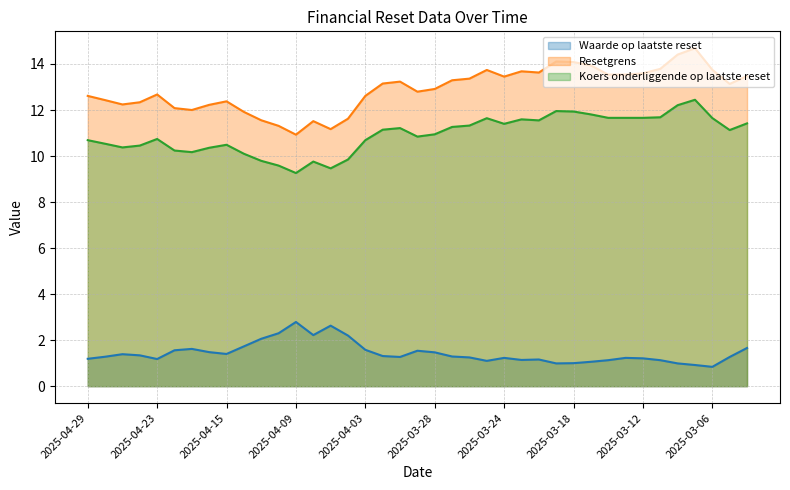

List the labels in order of Waarde op laatste reset value, smallest first.

2025-03-06, 2025-03-07, 2025-03-19, 2025-03-10, 2025-03-18, 2025-03-17, 2025-03-25, 2025-03-14, 2025-03-11, 2025-03-21, 2025-03-20, 2025-04-23, 2025-04-29, 2025-03-12, 2025-03-24, 2025-03-13, 2025-03-26, 2025-04-01, 2025-03-05, 2025-04-28, 2025-03-27, 2025-04-02, 2025-04-24, 2025-04-25, 2025-04-15, 2025-03-28, 2025-04-16, 2025-03-31, 2025-04-22, 2025-04-03, 2025-04-17, 2025-03-04, 2025-04-14, 2025-04-11, 2025-04-04, 2025-04-08, 2025-04-10, 2025-04-07, 2025-04-09